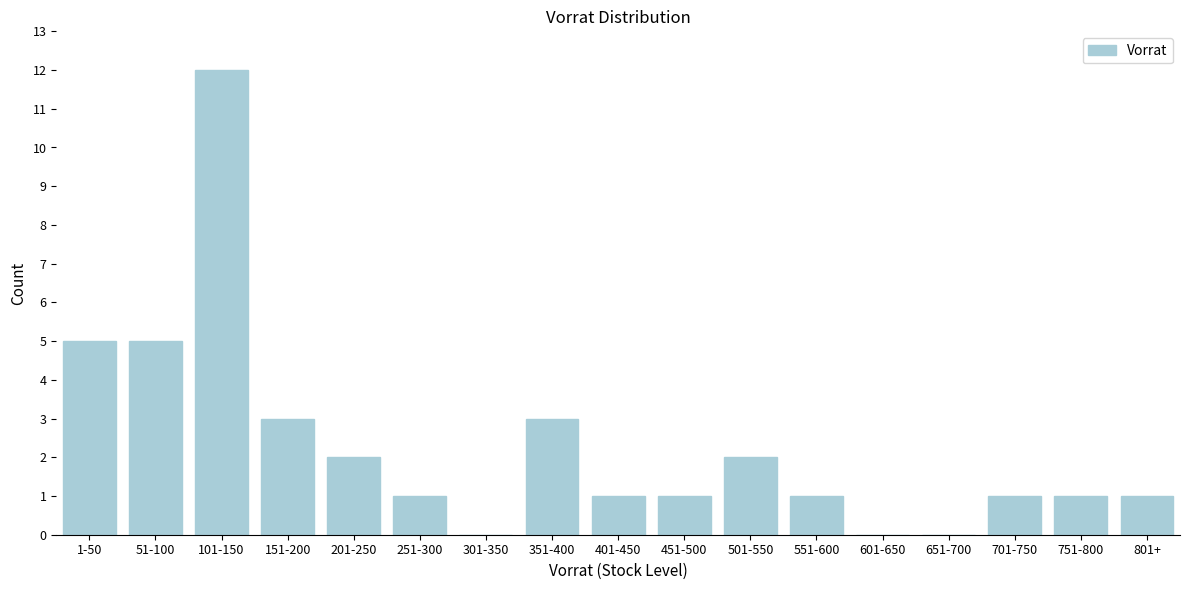

Reading left to right, transcribe all the data shown in this chart.

1-50=5	51-100=5	101-150=12	151-200=3	201-250=2	251-300=1	301-350=0	351-400=3	401-450=1	451-500=1	501-550=2	551-600=1	601-650=0	651-700=0	701-750=1	751-800=1	801+=1